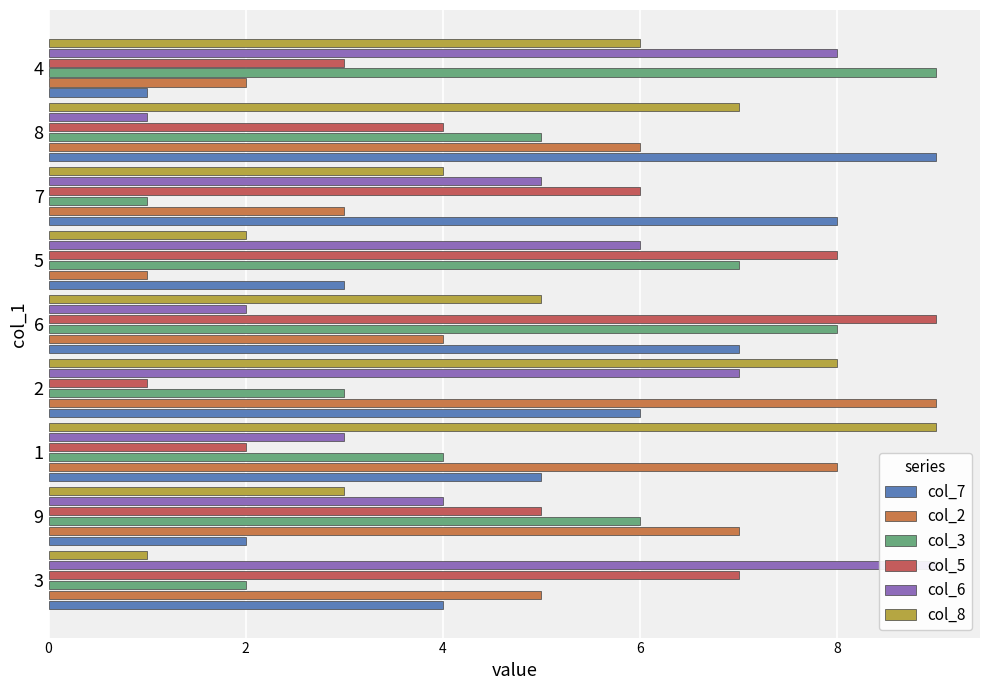

What are all the series names shown in the legend?

col_7, col_2, col_3, col_5, col_6, col_8